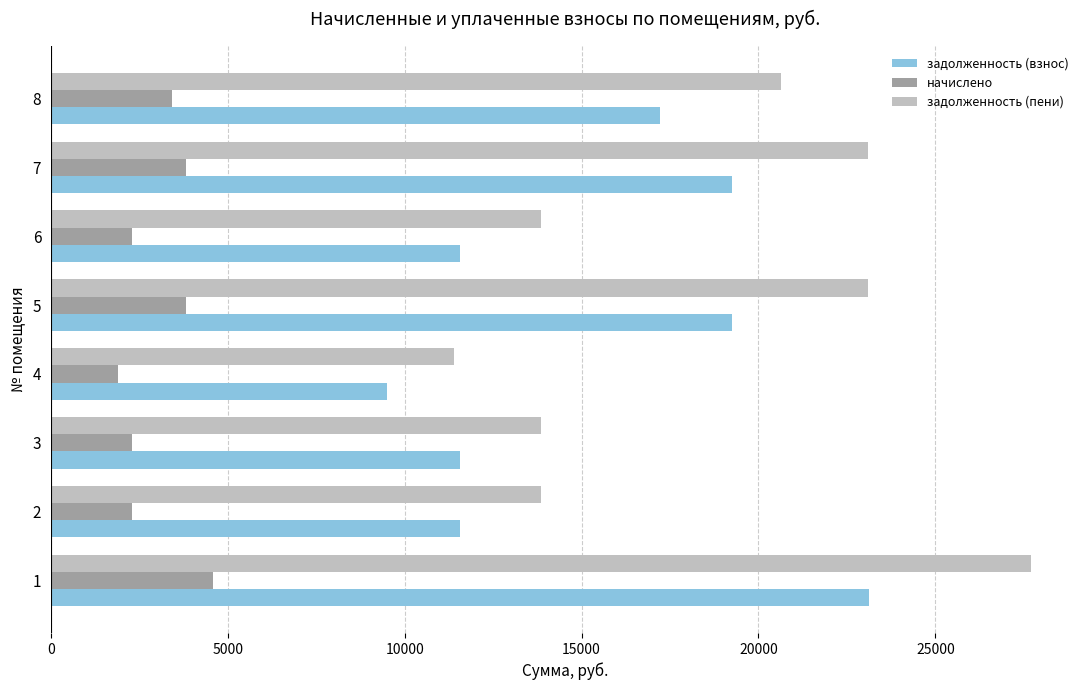

Which series changed the most between 5 and 8?

задолженность (пени)